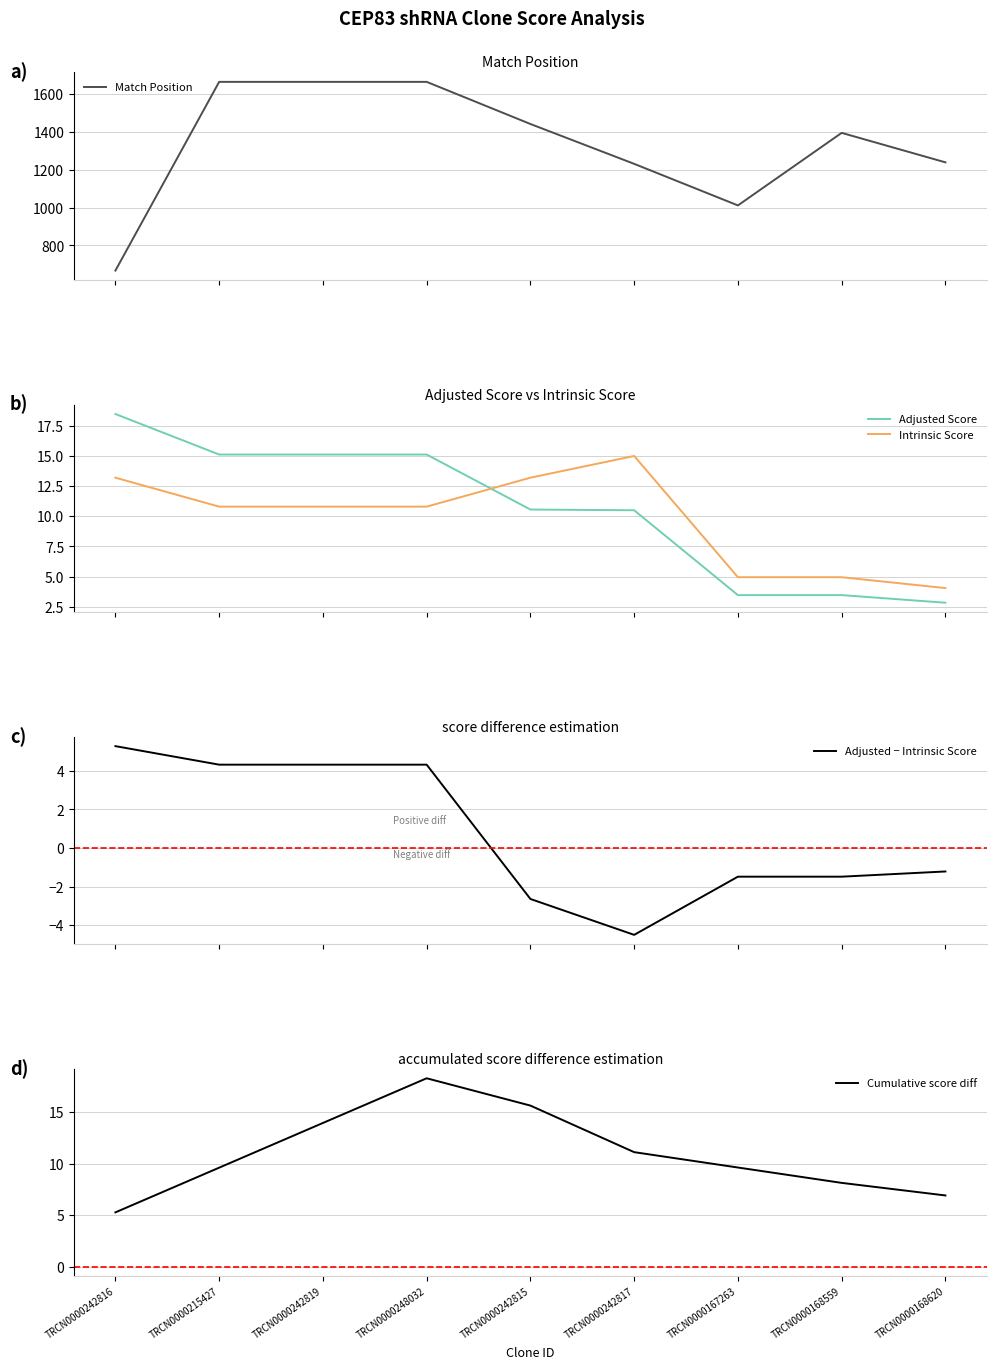

Reading left to right, what are all the values shown in this chart?

Match Position: 667.0	1666.0	1666.0	1666.0	1443.0	1232.0	1012.0	1396.0	1240.0
Adjusted Score: 18.5	15.1	15.1	15.1	10.6	10.5	3.5	3.5	2.8
Intrinsic Score: 13.2	10.8	10.8	10.8	13.2	15.0	5.0	5.0	4.0
Adjusted − Intrinsic Score: 5.3	4.3	4.3	4.3	-2.6	-4.5	-1.5	-1.5	-1.2
Cumulative score diff: 5.3	9.6	13.9	18.2	15.6	11.1	9.6	8.1	6.9